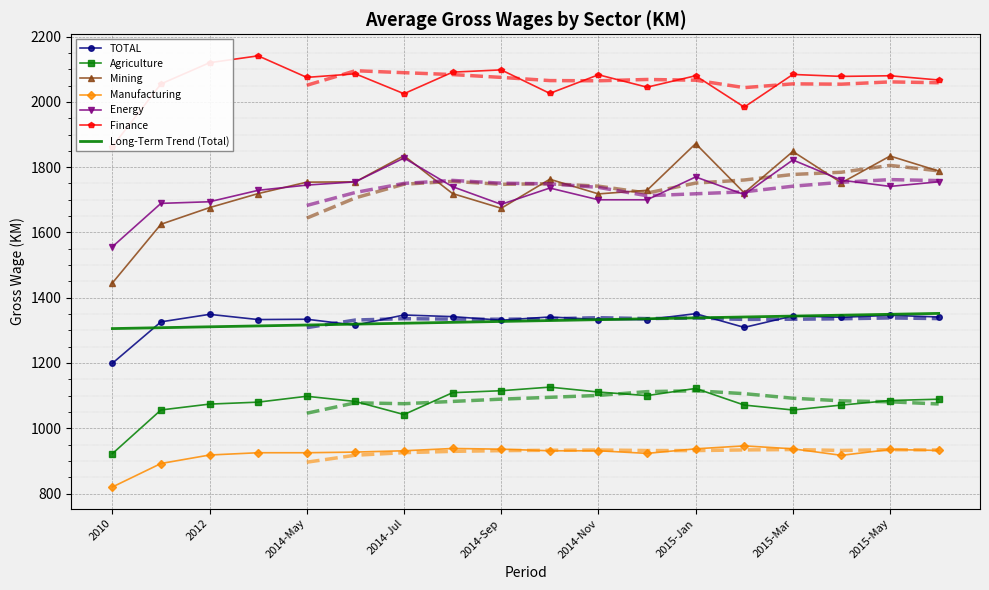

What is the sum of all Mining values?

31227.0